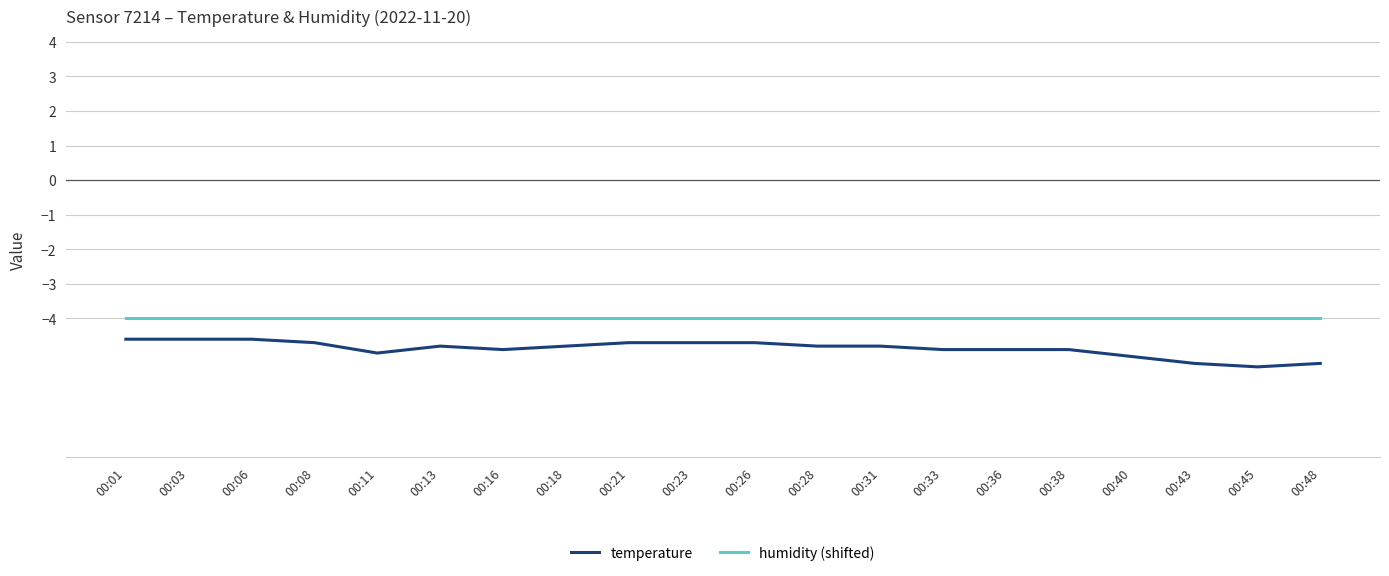

At which label is humidity (shifted) closest to -4?

00:01